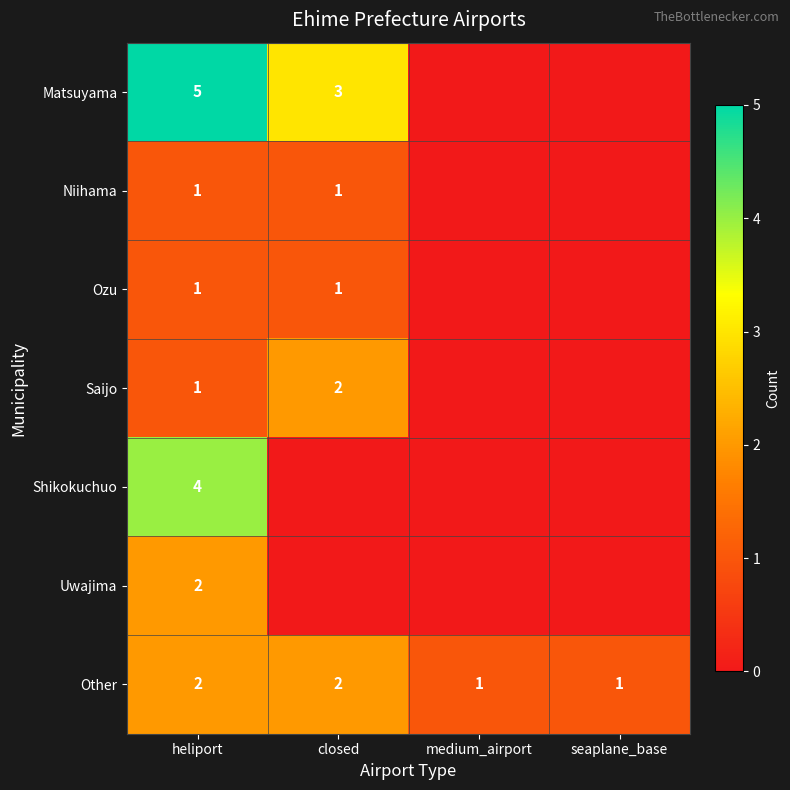

Is it true that Matsuyama equals 3 at closed?

True